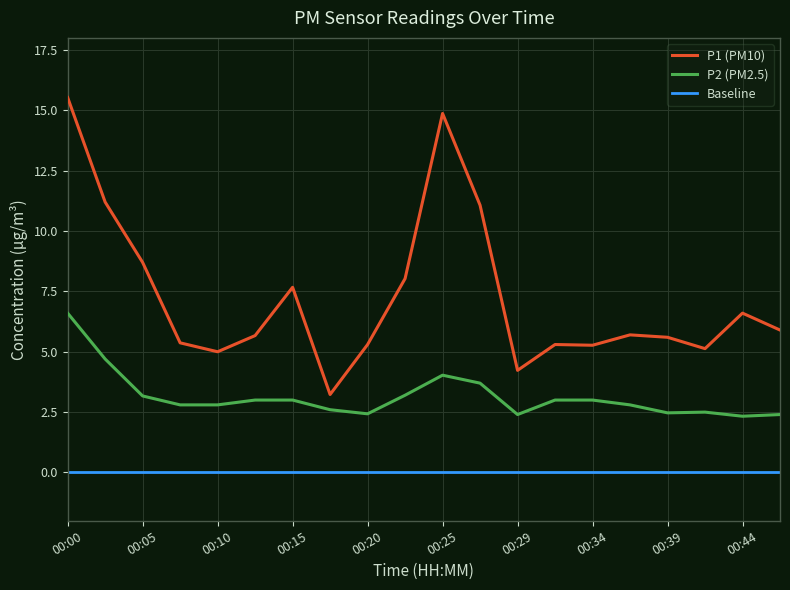

What is the difference between the highest and lowest values at 00:42?

2.6